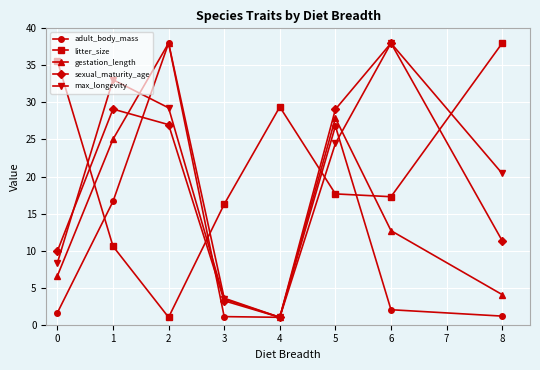

Is it true that litter_size equals 4.5 at 5?

False